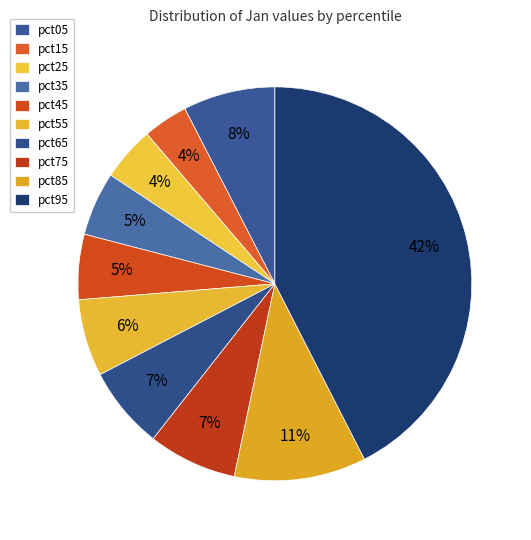

How much of the chart is everything except pct05?

92.4%